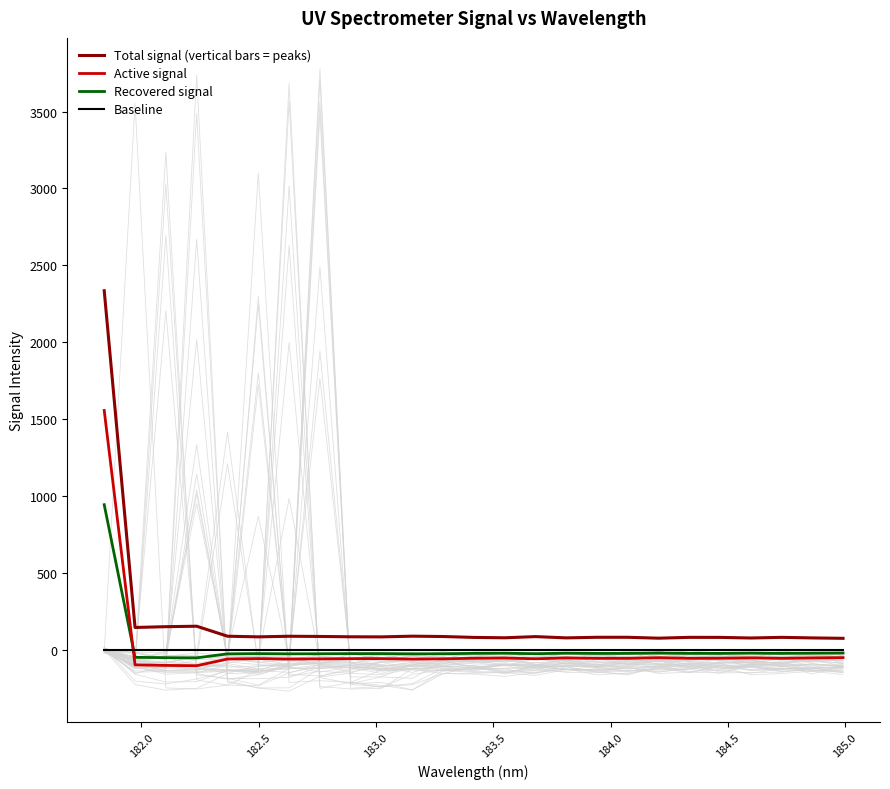

List the series in order of their peak value, lowest first.

Baseline, Recovered signal, Active signal, Total signal (vertical bars = peaks)